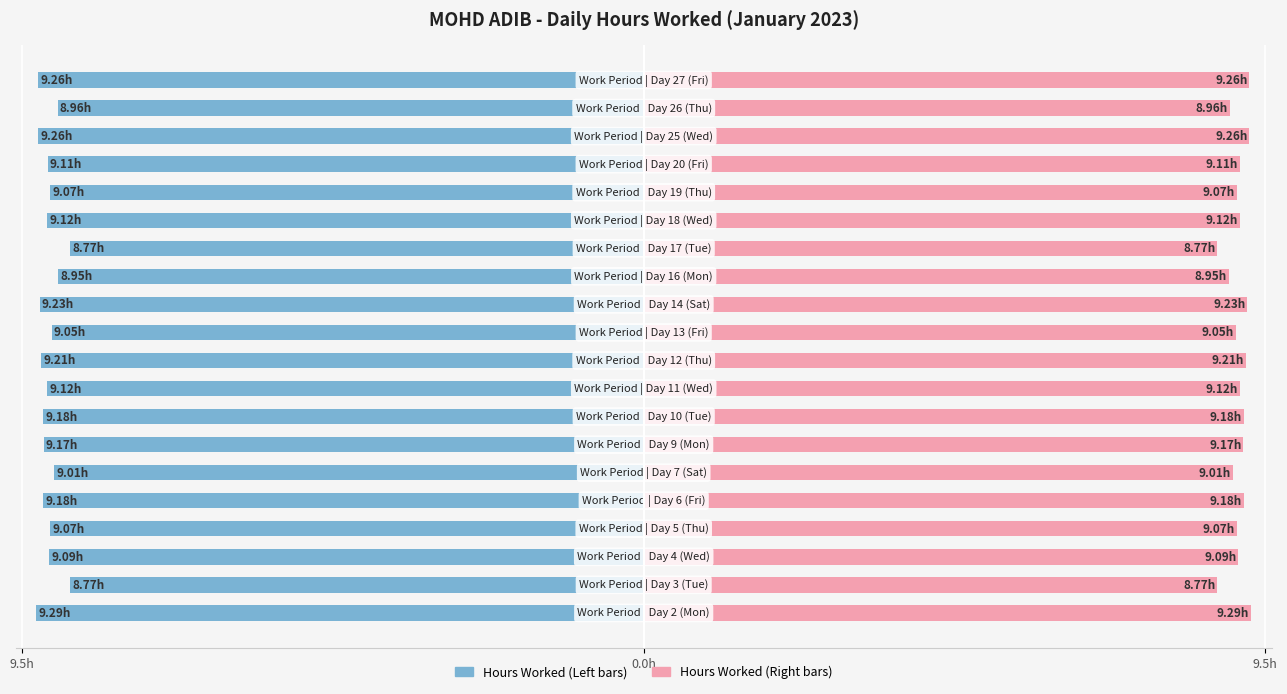

Reading left to right, what are all the values shown in this chart?

Low (Hours Worked): -9.3	-8.8	-9.1	-9.1	-9.2	-9.0	-9.2	-9.2	-9.1	-9.2	-9.1	-9.2	-8.9	-8.8	-9.1	-9.1	-9.1	-9.3	-9.0	-9.3
Low (Hours Worked) ▶: 9.3	8.8	9.1	9.1	9.2	9.0	9.2	9.2	9.1	9.2	9.1	9.2	8.9	8.8	9.1	9.1	9.1	9.3	9.0	9.3